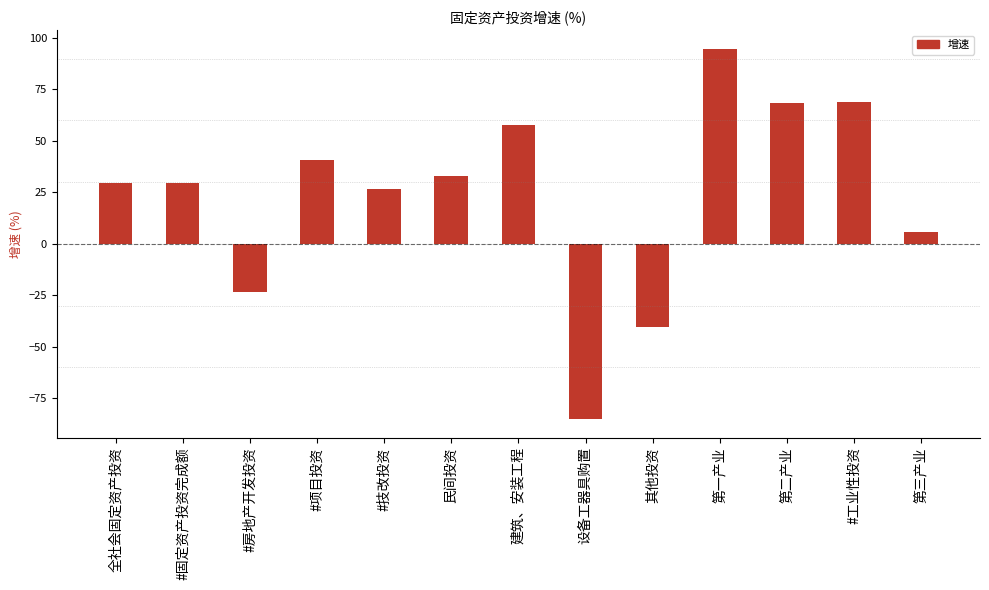

What position from the left is #工业性投资?

12